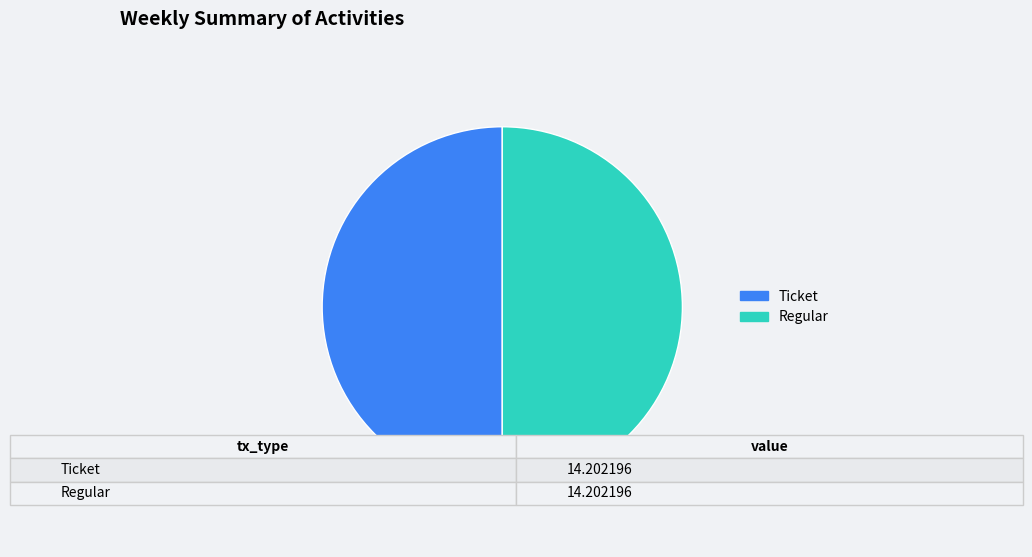

Is it true that Regular is 42% of the pie?

False